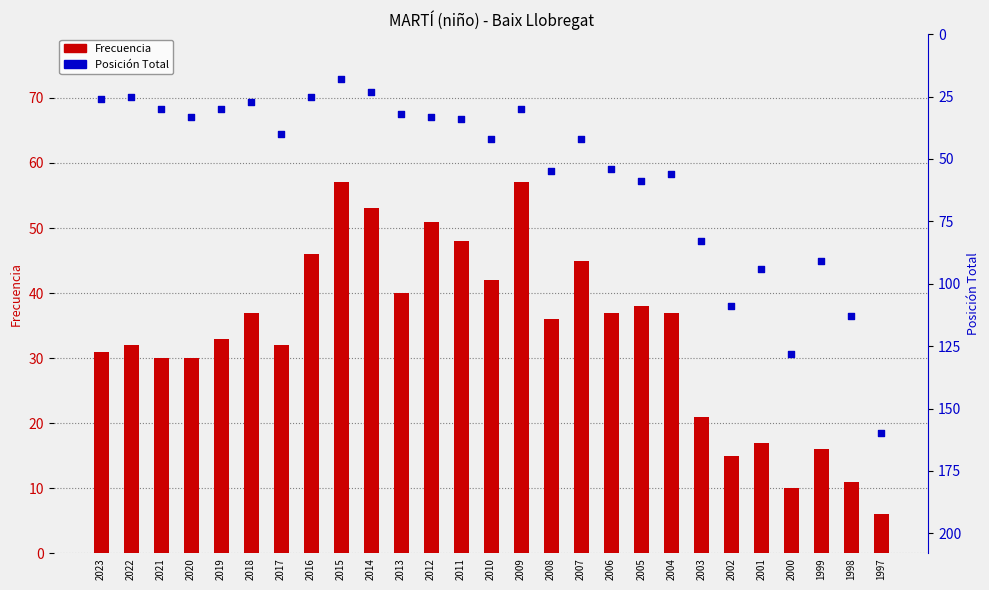

Is the value of Posición Total at 2009 greater than the value of Frecuencia at 2001?

Yes